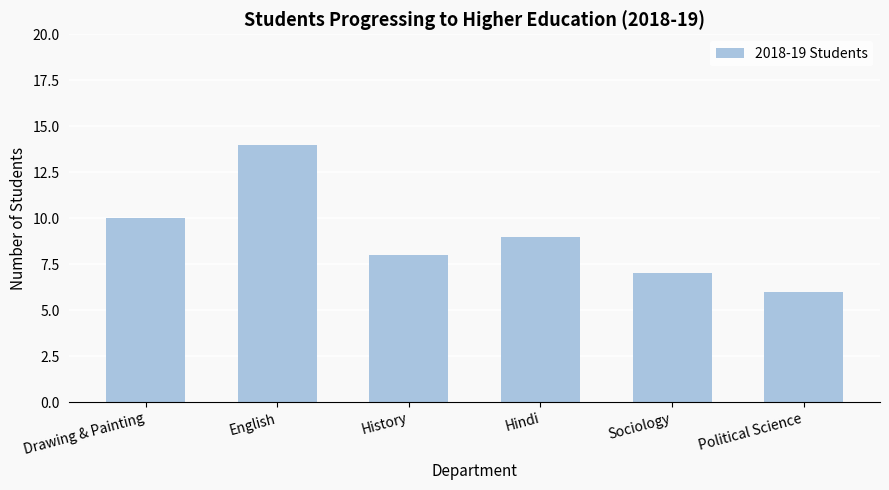

What is the label of the 1st bar from the left?

Drawing & Painting